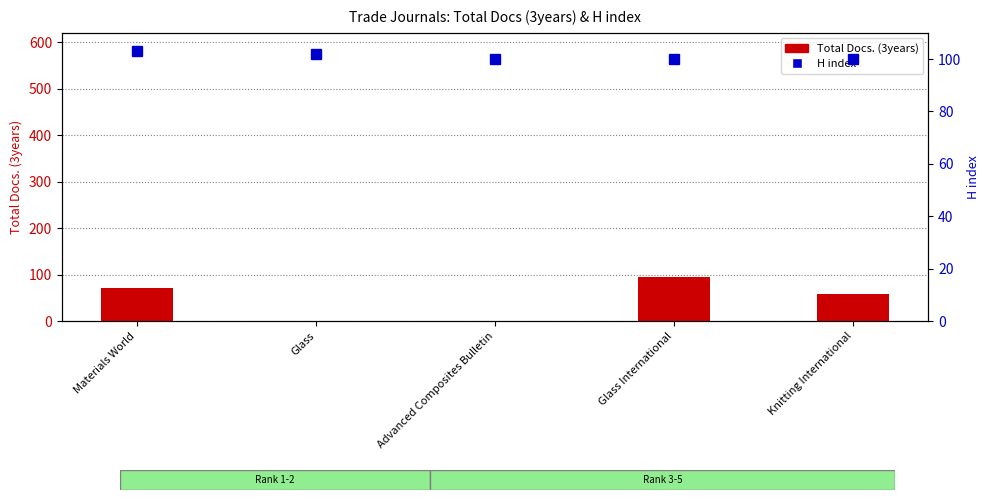

The Total Docs. (3years) series shows 158 at Glass International. True or false?

False